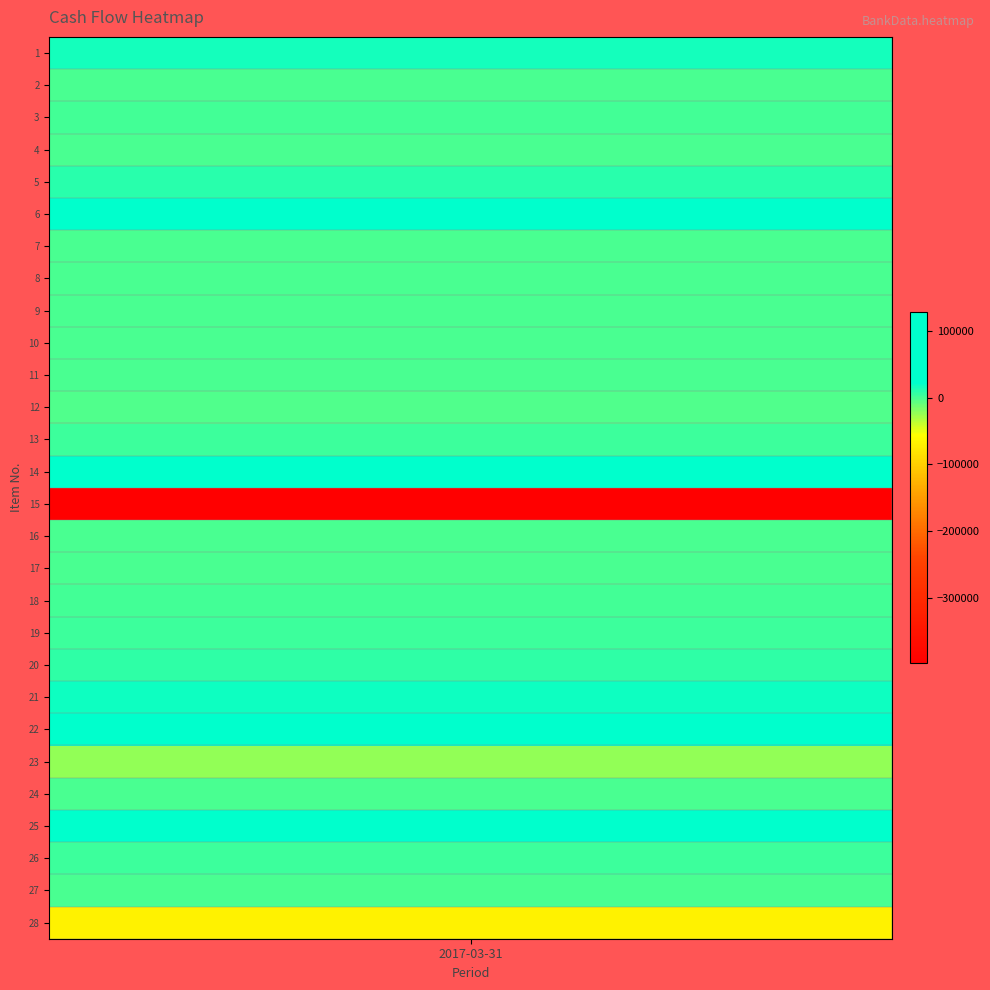

The chart shows a value of 24100 at 6. True or false?

True